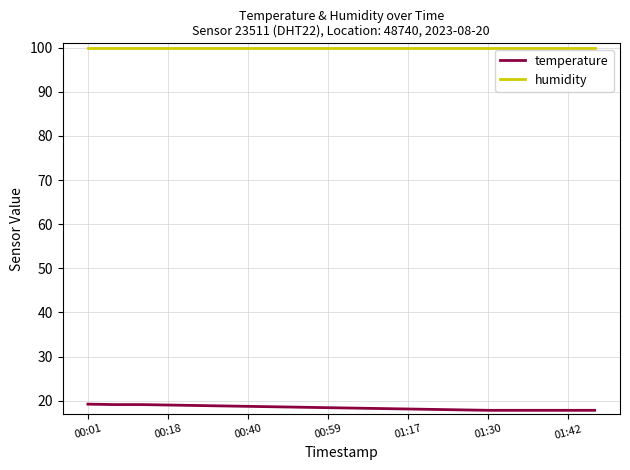

List the series in order of their overall mean, lowest first.

temperature, humidity